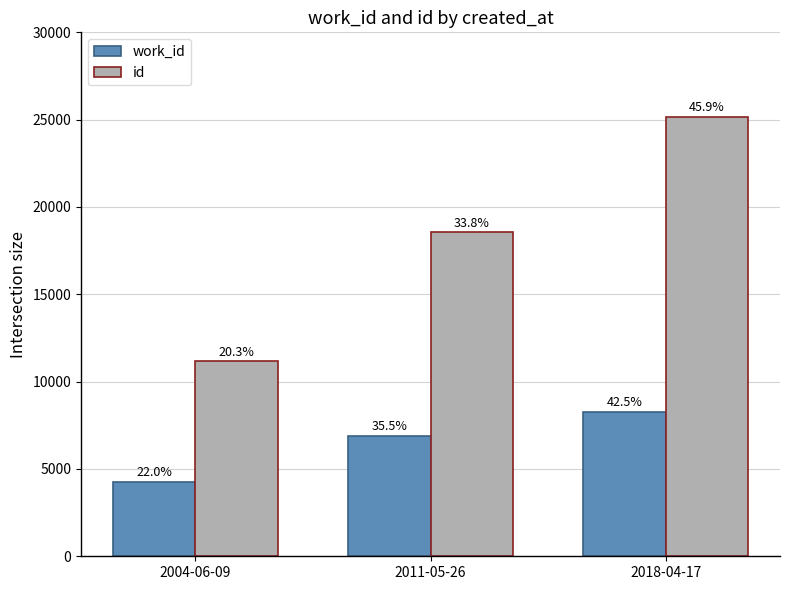

Where is id nearest to the value 18167?

2011-05-26